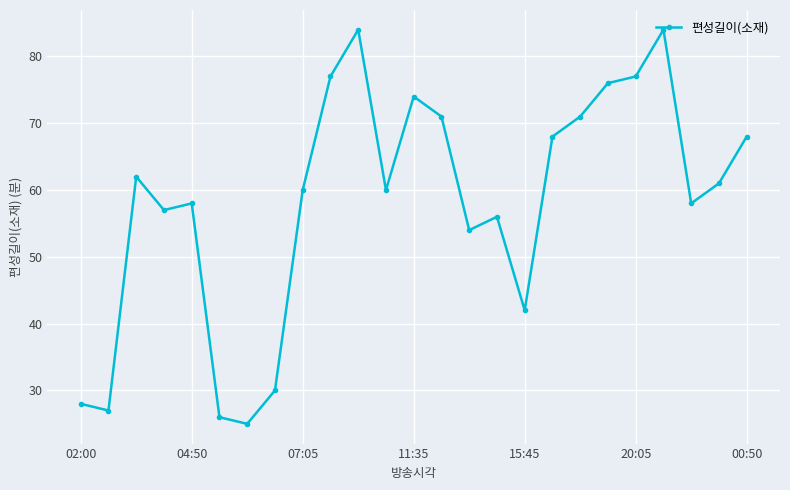

What is the difference between the maximum and minimum values?

59